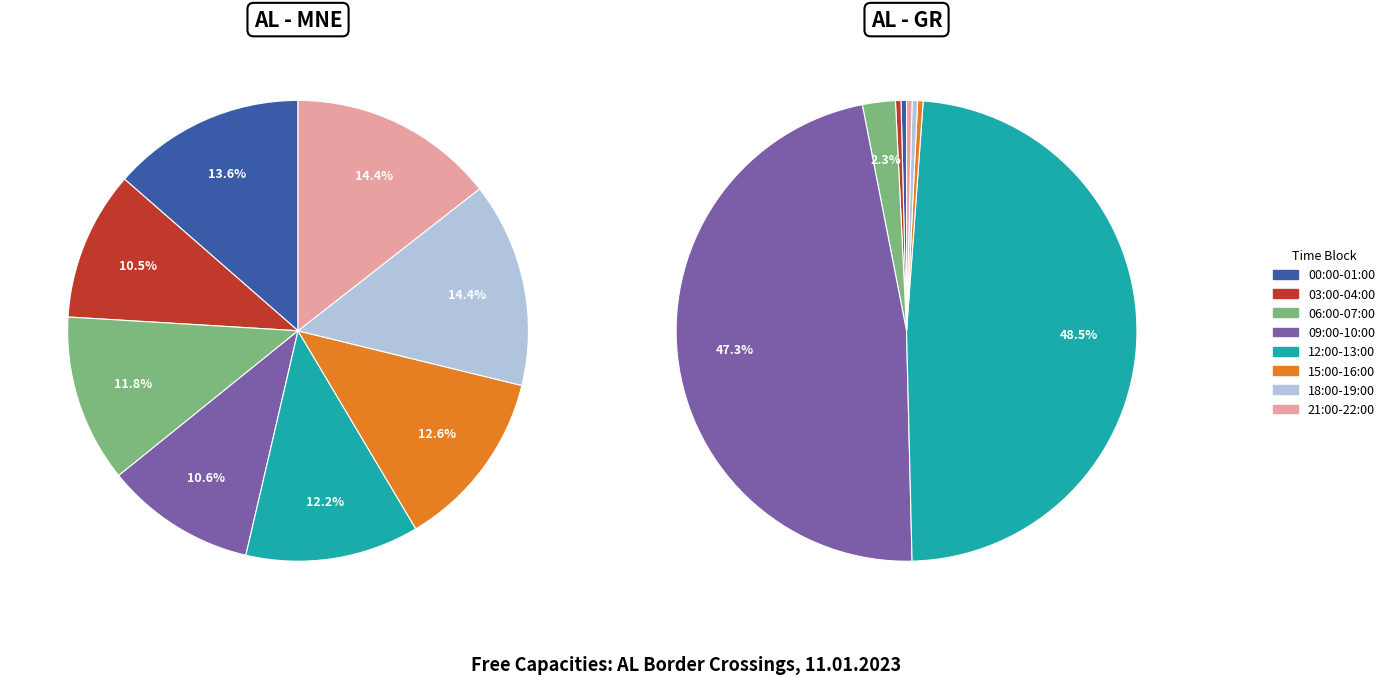

Combined, do 03:00-04:00 and 06:00-07:00 account for over 50%?

No